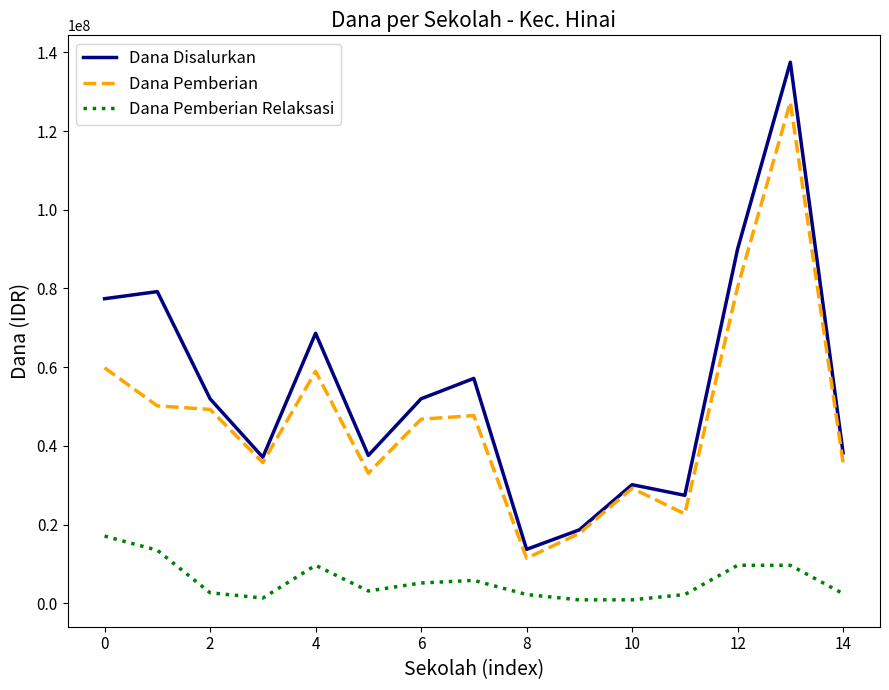

True or false: Dana Pemberian and Dana Pemberian Relaksasi cross at least once.

False